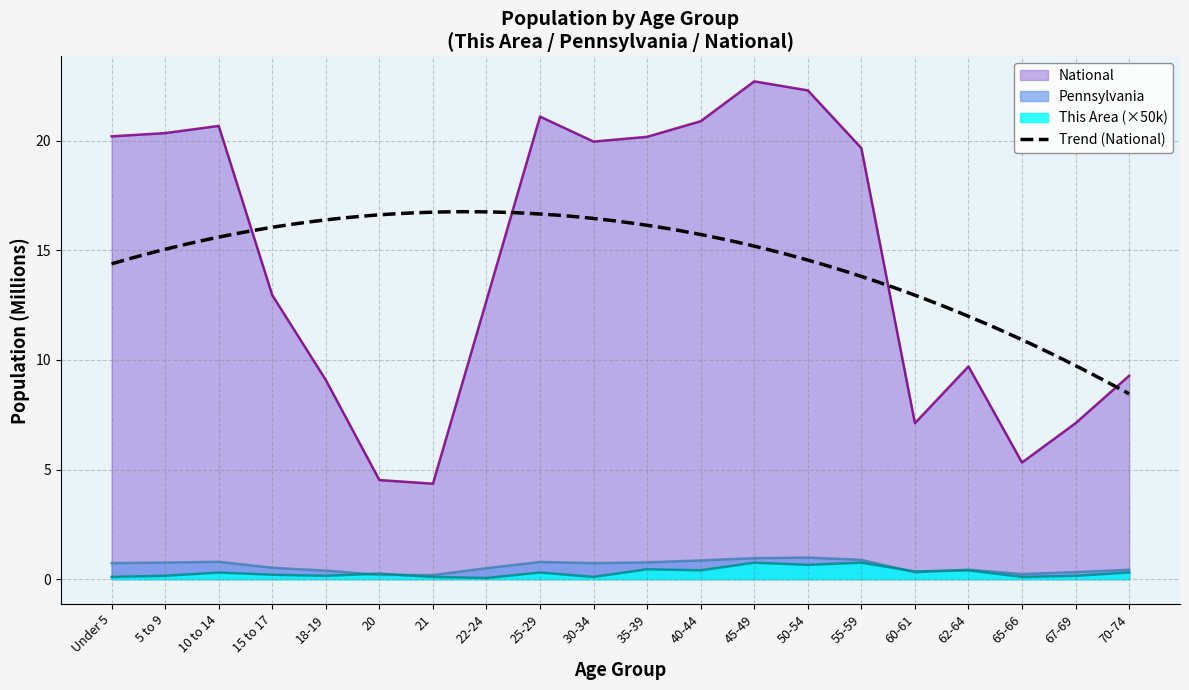

What is the difference between the maximum and minimum values in the This Area series?

0.7